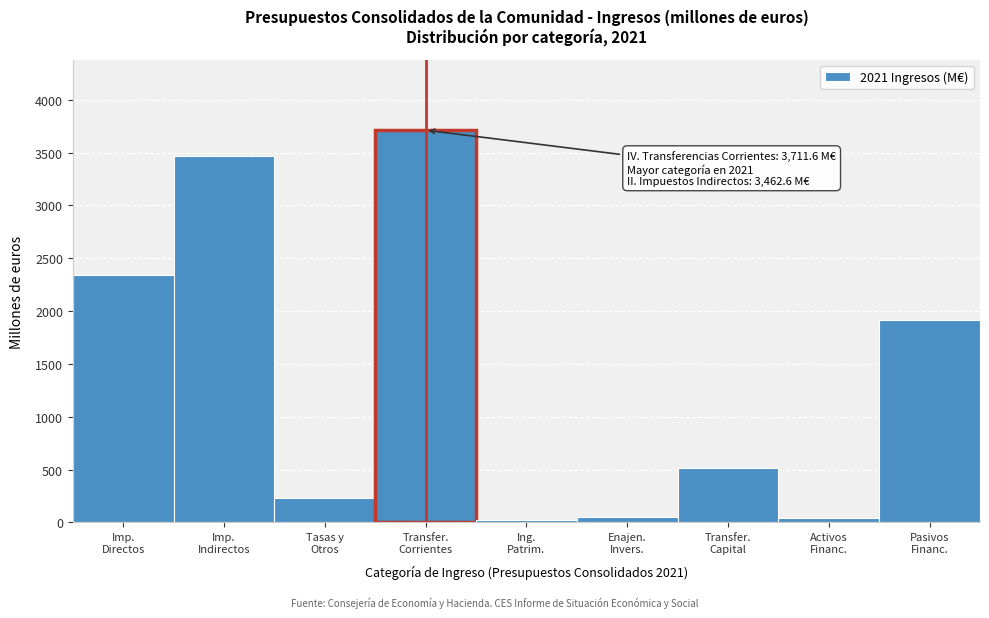

What is the sum of all values?

12291.4